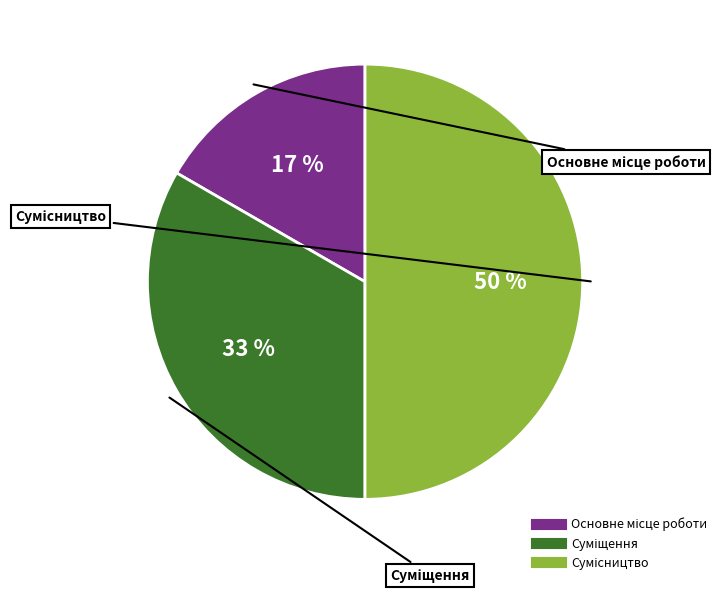

To the nearest percent, what is the average slice percentage?

33%